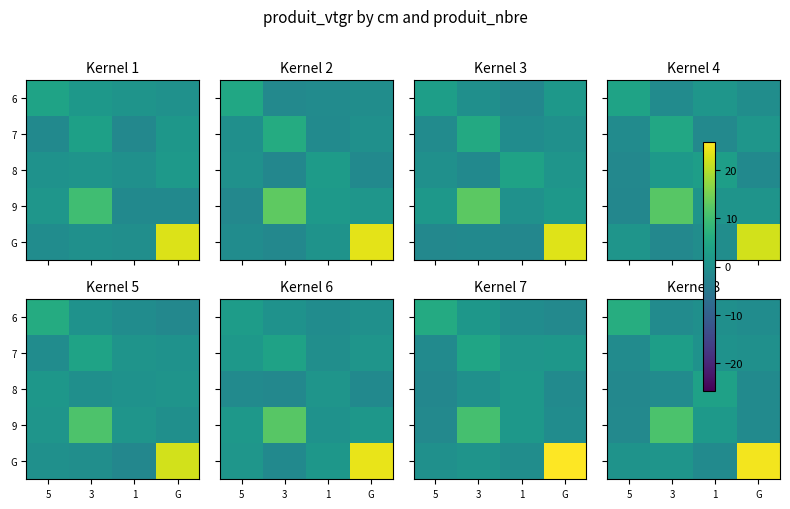

What is the spread (max minus min) of values at G?

25.8